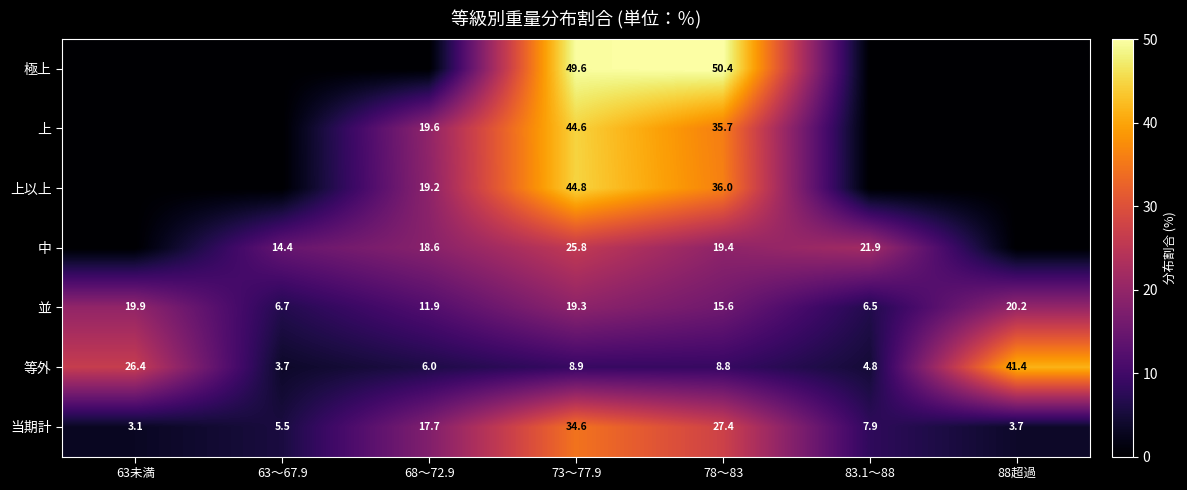

What is the total value across all series at 63～67.9?

30.3